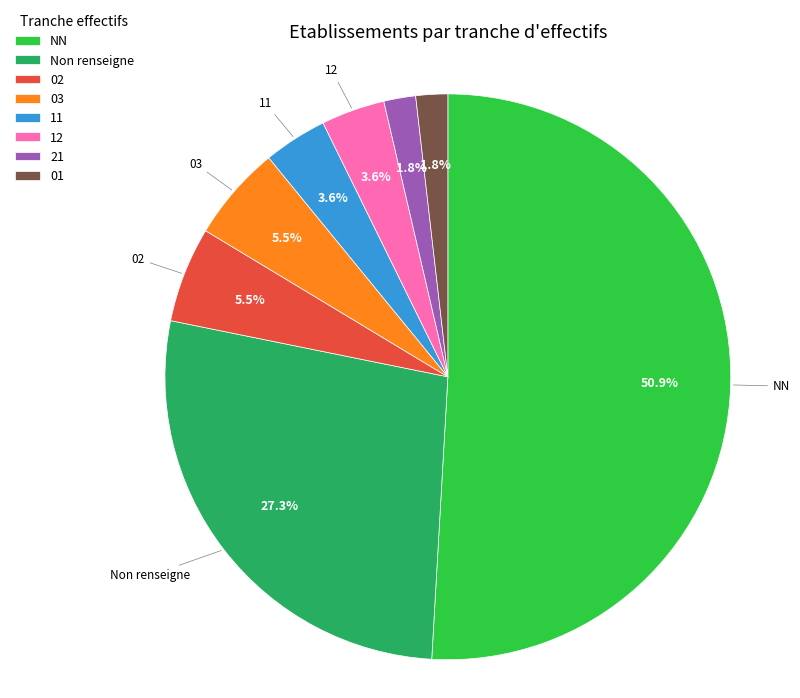

Which category has the biggest portion of the pie?

NN